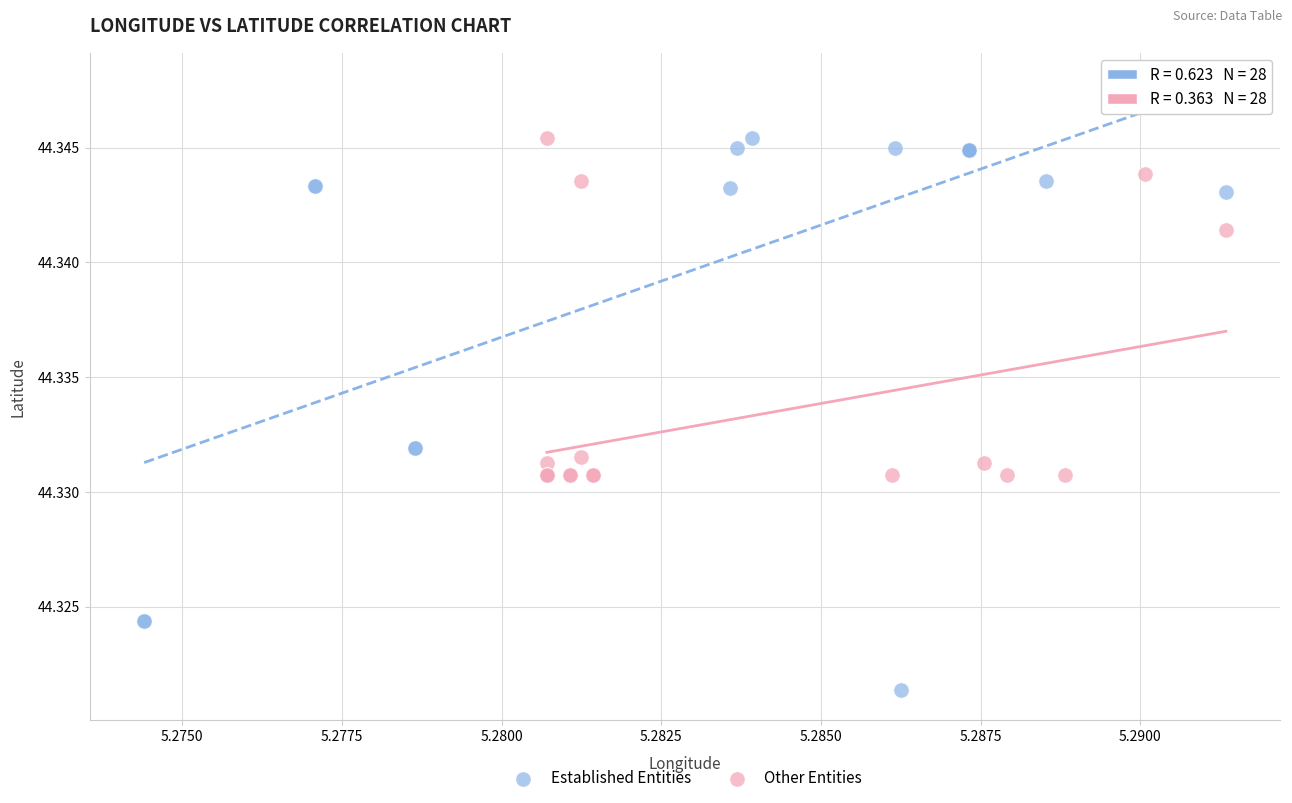

What are all the series names shown in the legend?

Established Entities, Other Entities